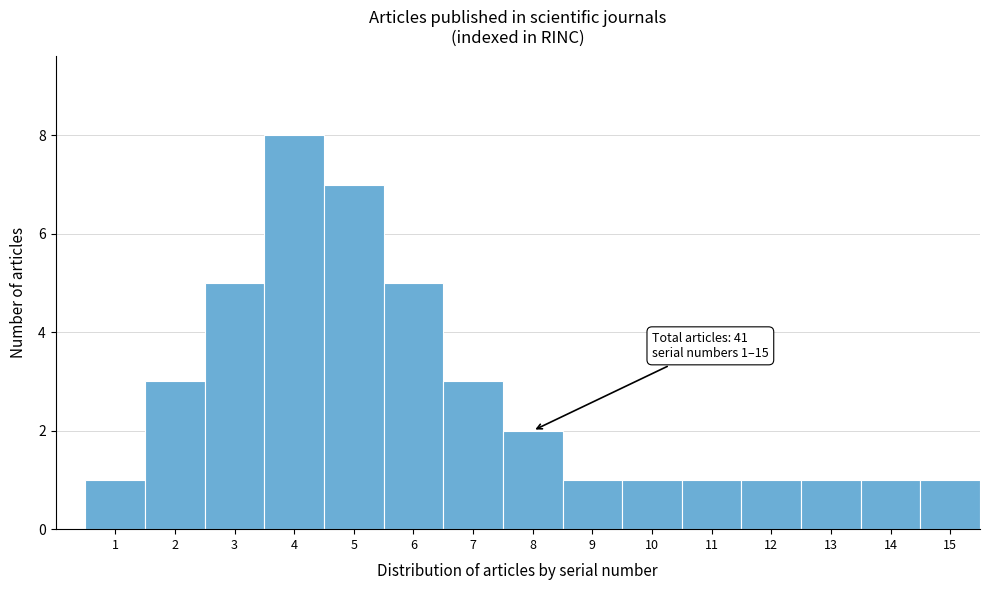

Reading left to right, extract all data points from this chart.

1=1	2=3	3=5	4=8	5=7	6=5	7=3	8=2	9=1	10=1	11=1	12=1	13=1	14=1	15=1